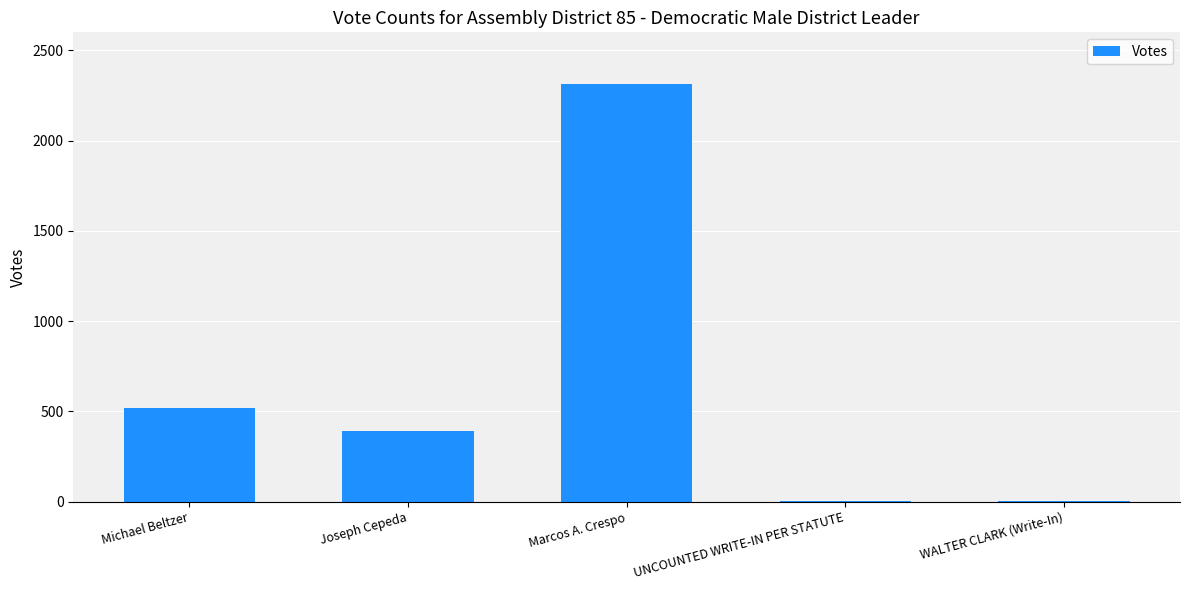

Between Michael Beltzer and Marcos A. Crespo, which is larger?

Marcos A. Crespo